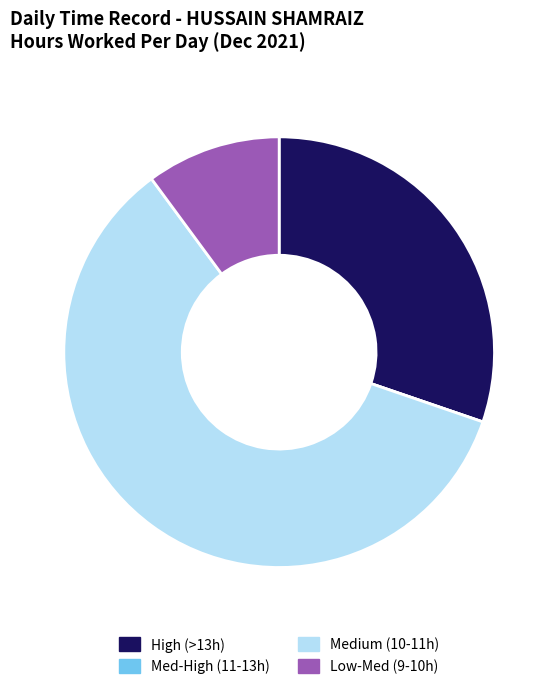

Is it true that Low-Med (9-10h) is 10% of the pie?

True